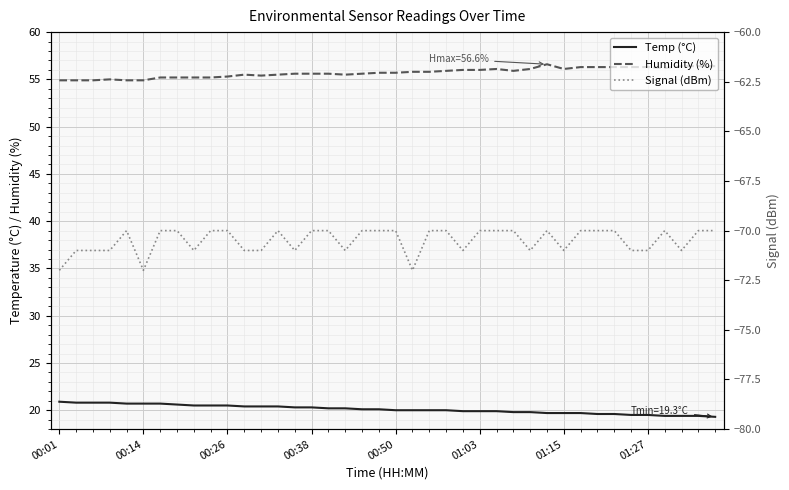

Which category has the lowest value across all series?

00:01